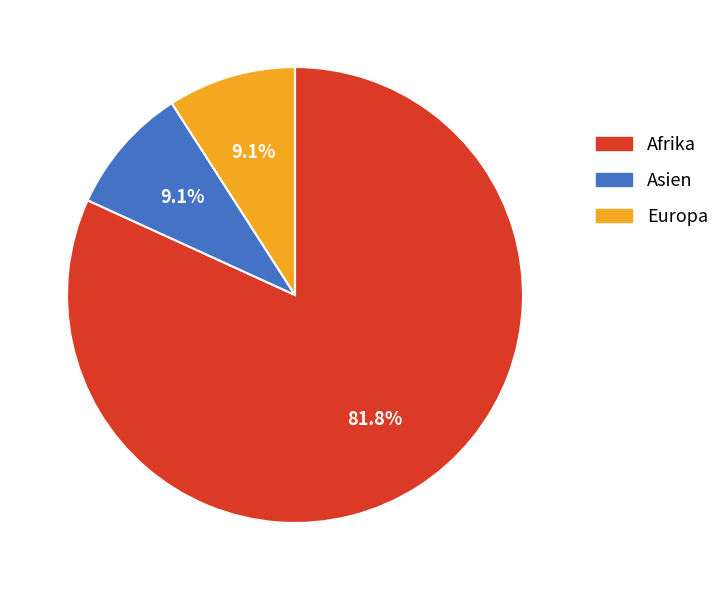

Which category has the biggest portion of the pie?

Afrika